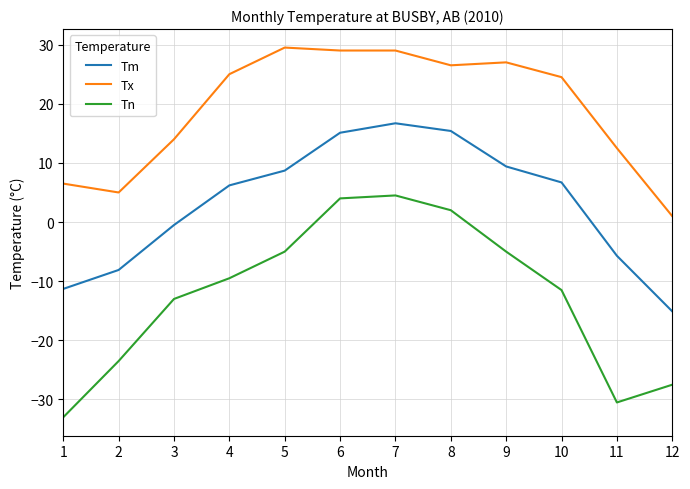

True or false: Tx and Tm cross at least once.

False